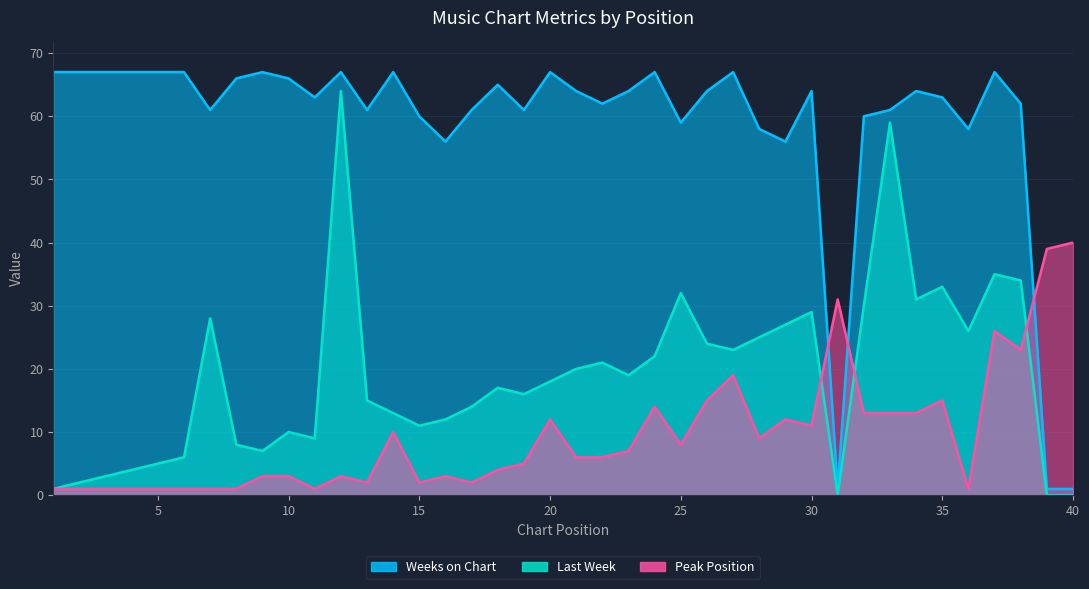

How many interior local valleys does the Last Week series have?

9